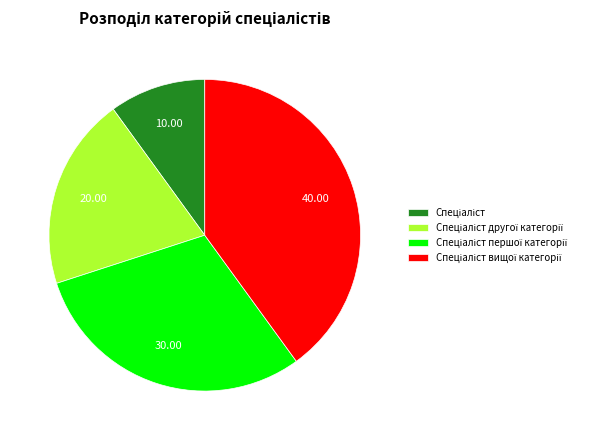

Is there a majority slice in this chart?

No